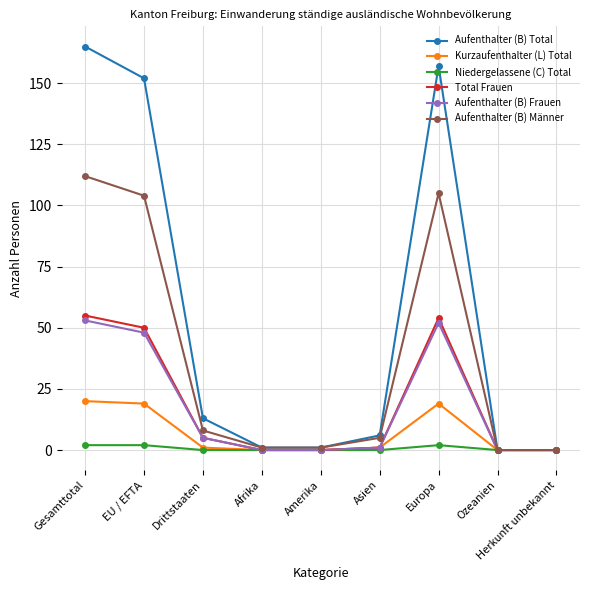

What are all the series names shown in the legend?

Aufenthalter (B) Total, Kurzaufenthalter (L) Total, Niedergelassene (C) Total, Total Frauen, Aufenthalter (B) Frauen, Aufenthalter (B) Männer